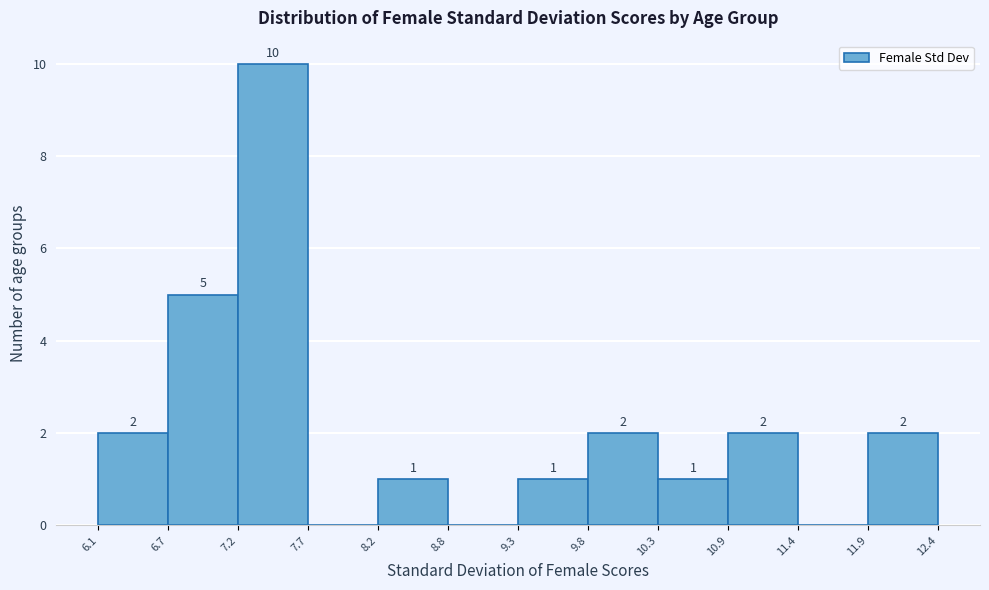

Which range on the x-axis has the tallest bar?

7.2 to 7.7